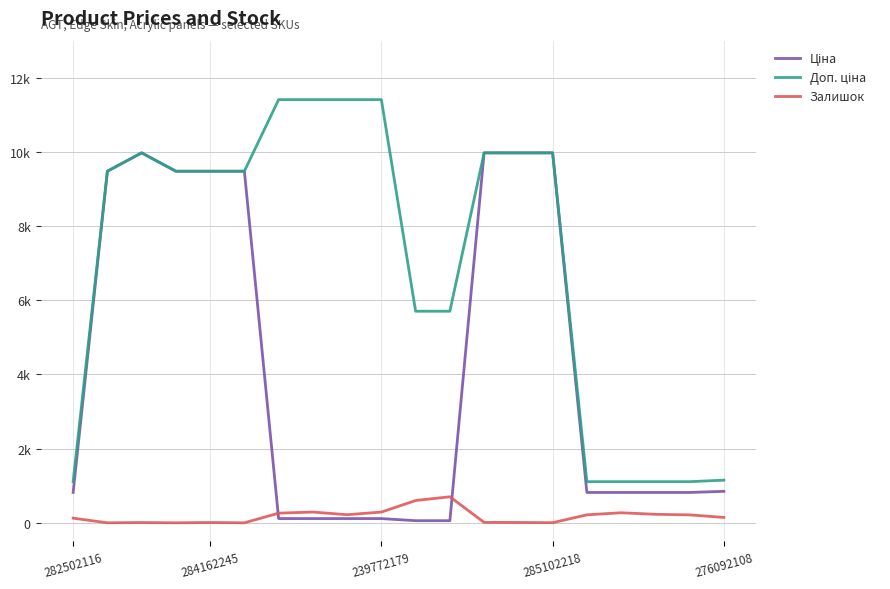

Does the chart have visible grid lines?

Yes